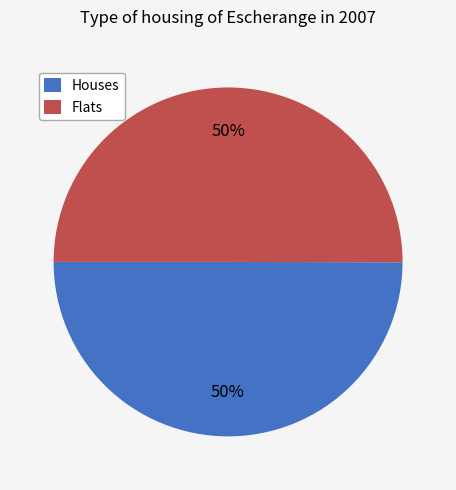

How many slices are in this pie chart?

2